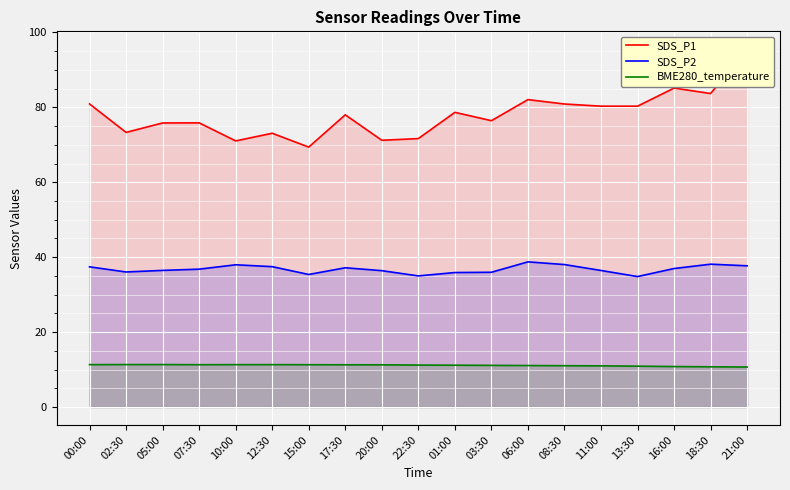

True or false: SDS_P2 and BME280_temperature cross at least once.

False